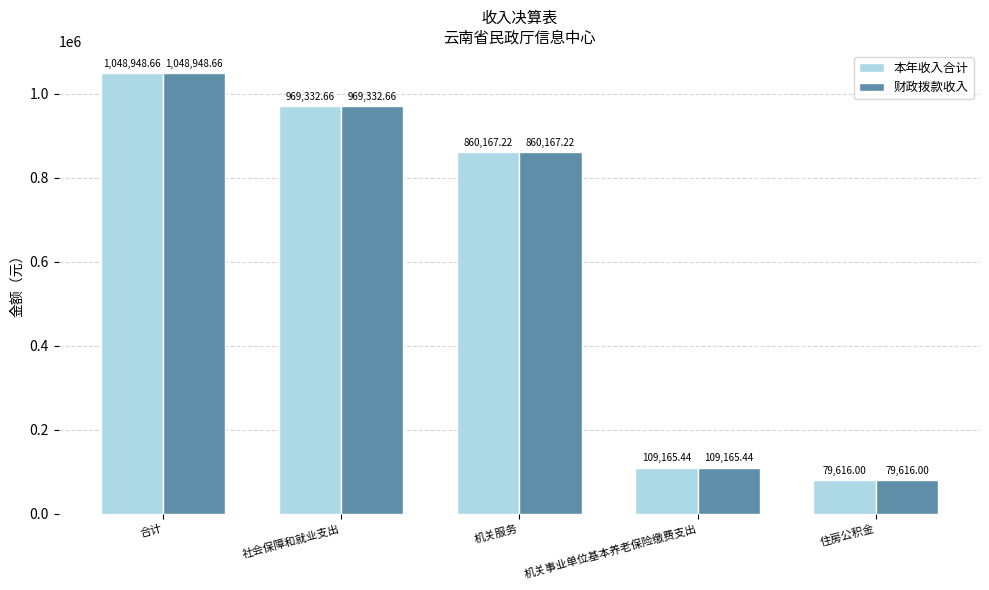

Reading left to right, extract all data points from this chart.

本年收入合计: 1048948.7	969332.7	860167.2	109165.4	79616.0
财政拨款收入: 1048948.7	969332.7	860167.2	109165.4	79616.0